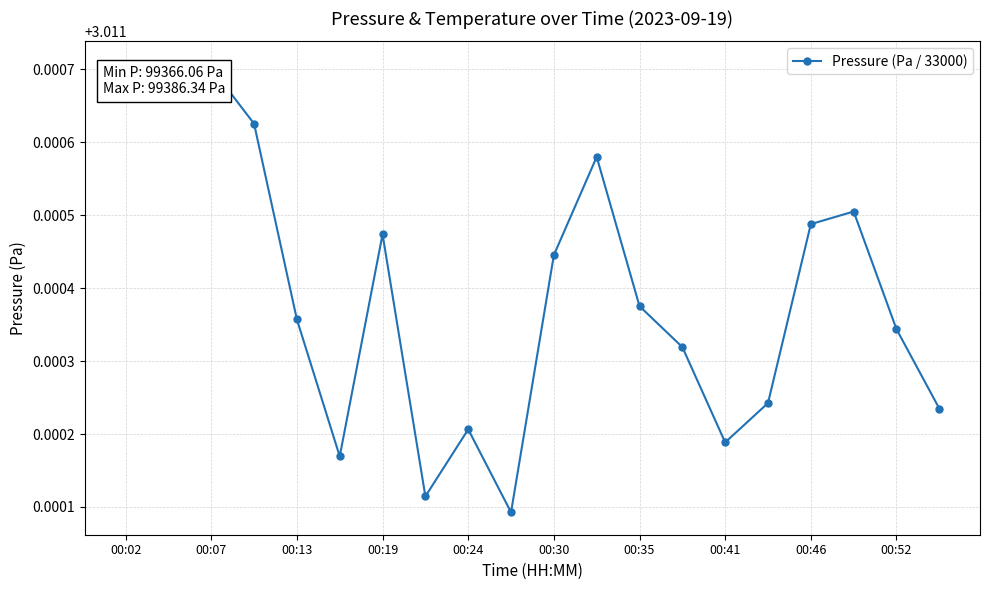

Count the values in the range 3 to 4.

20